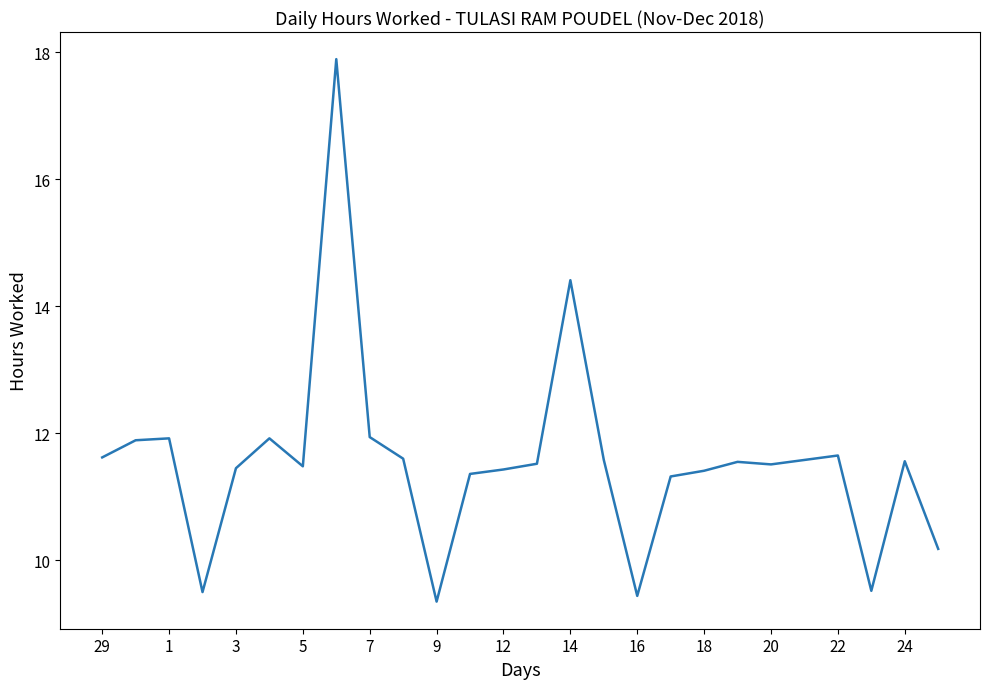

What is the maximum value shown in the chart?

17.9